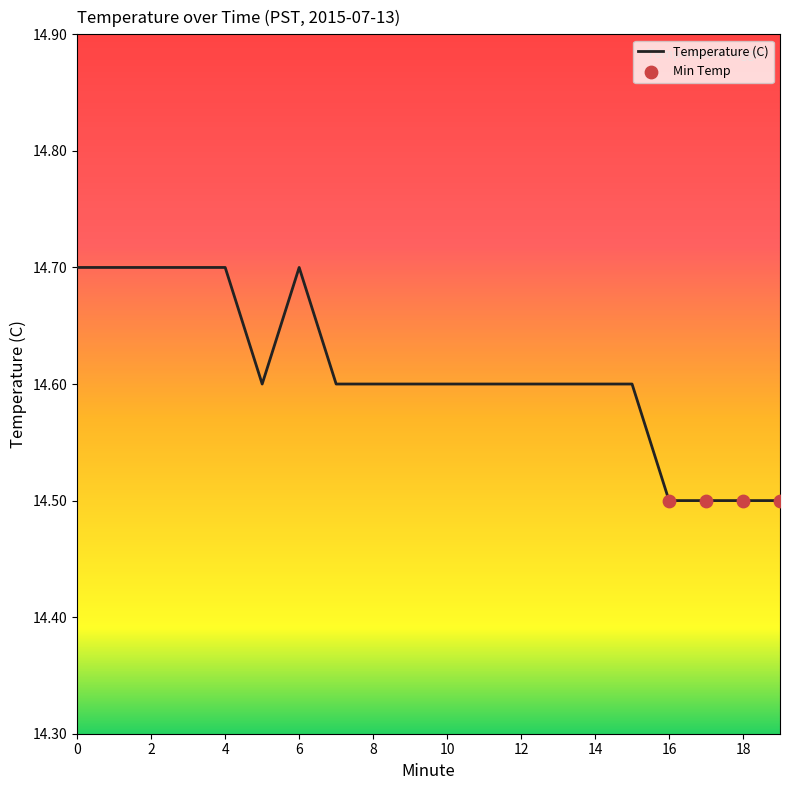

What is the smallest value displayed?

14.5